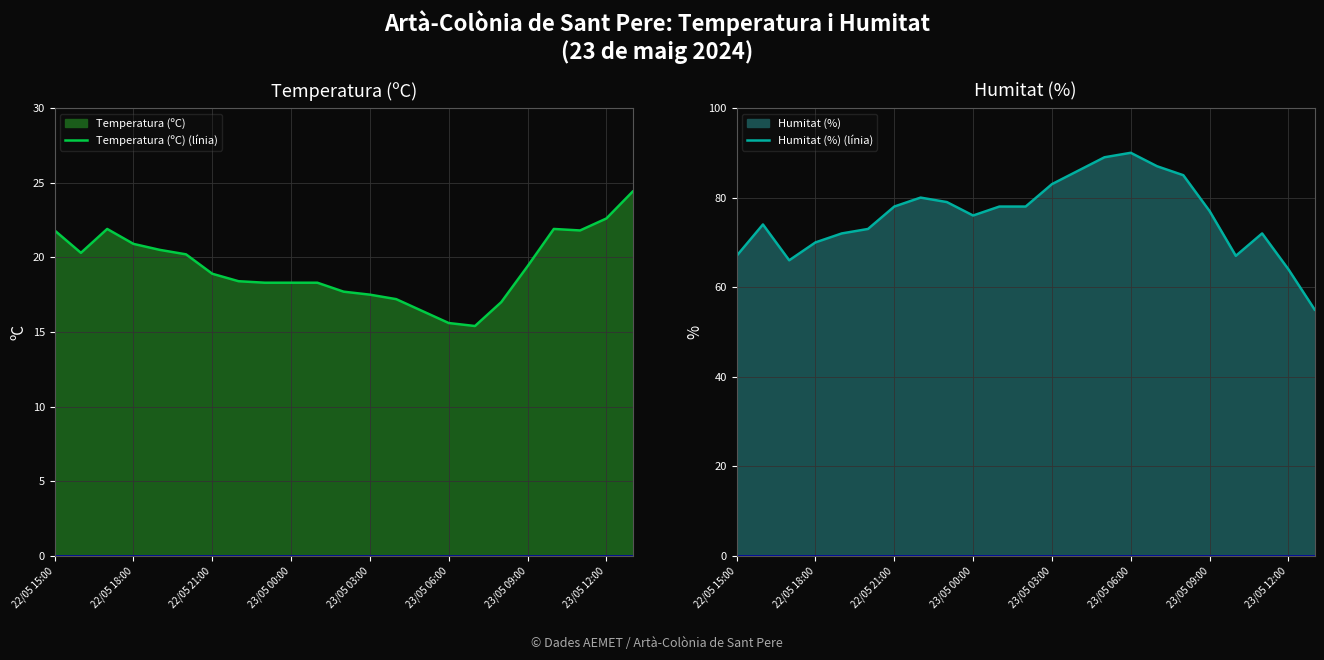

At which label does Humitat (%) (línia) first exceed 77?

22/05 21:00